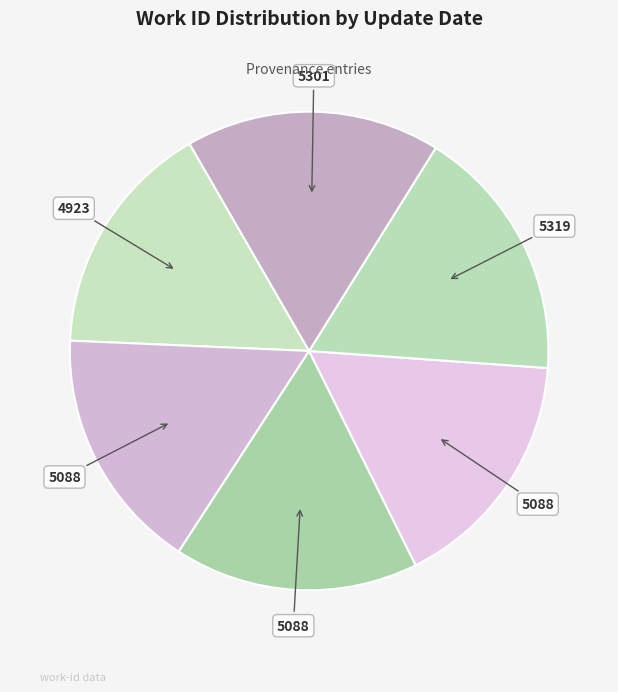

Count the number of slices in the pie.

6